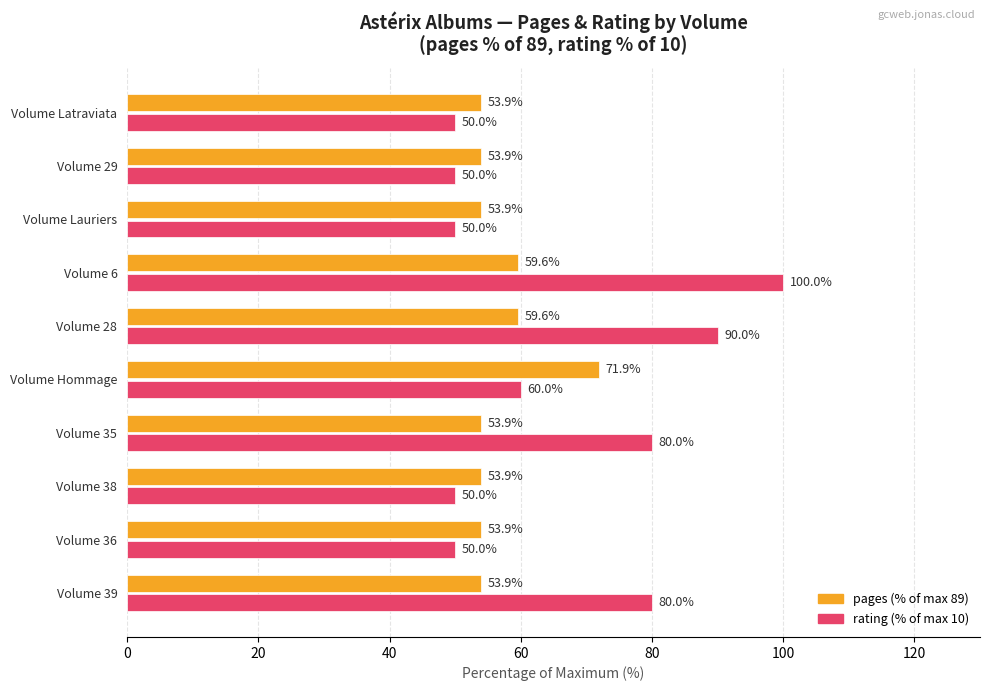

What is the spread (max minus min) of values at Volume 36?

3.9